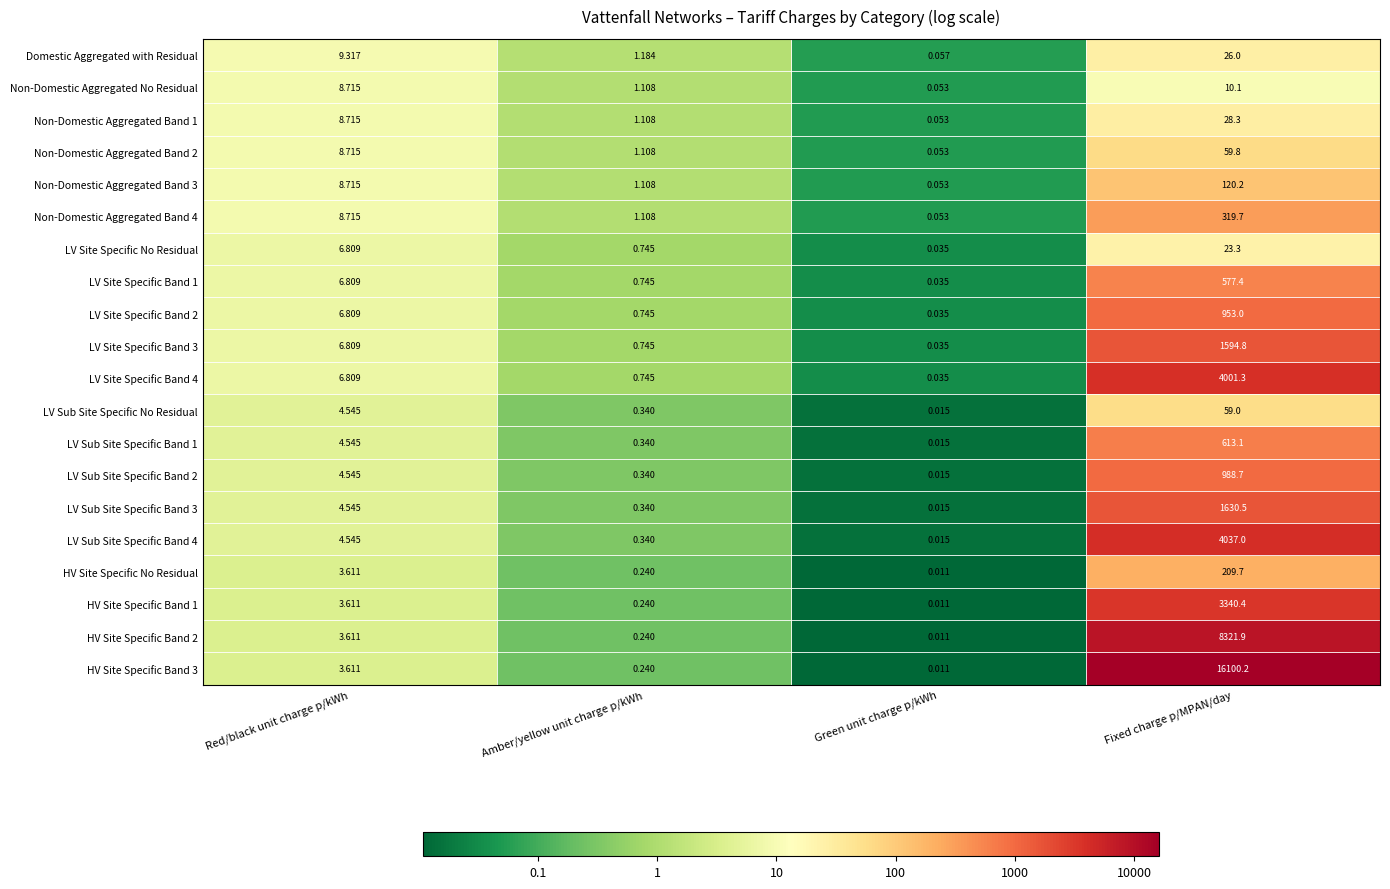

At which label does Domestic Aggregated with Residual reach its minimum?

Green unit charge p/kWh